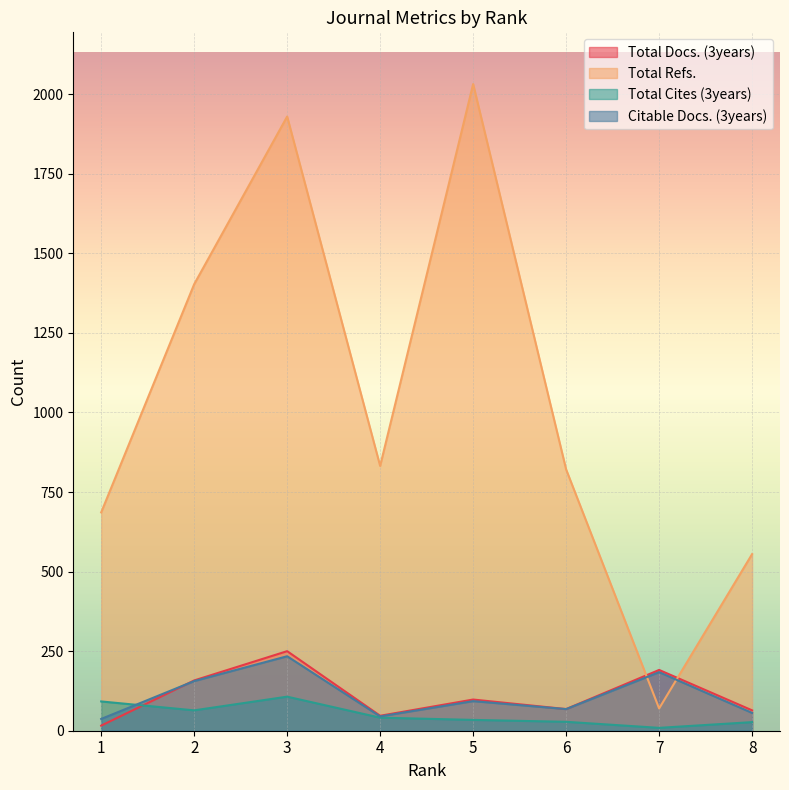

Rank the series by their maximum value, from lowest to highest.

Total Cites (3years), Citable Docs. (3years), Total Docs. (3years), Total Refs.